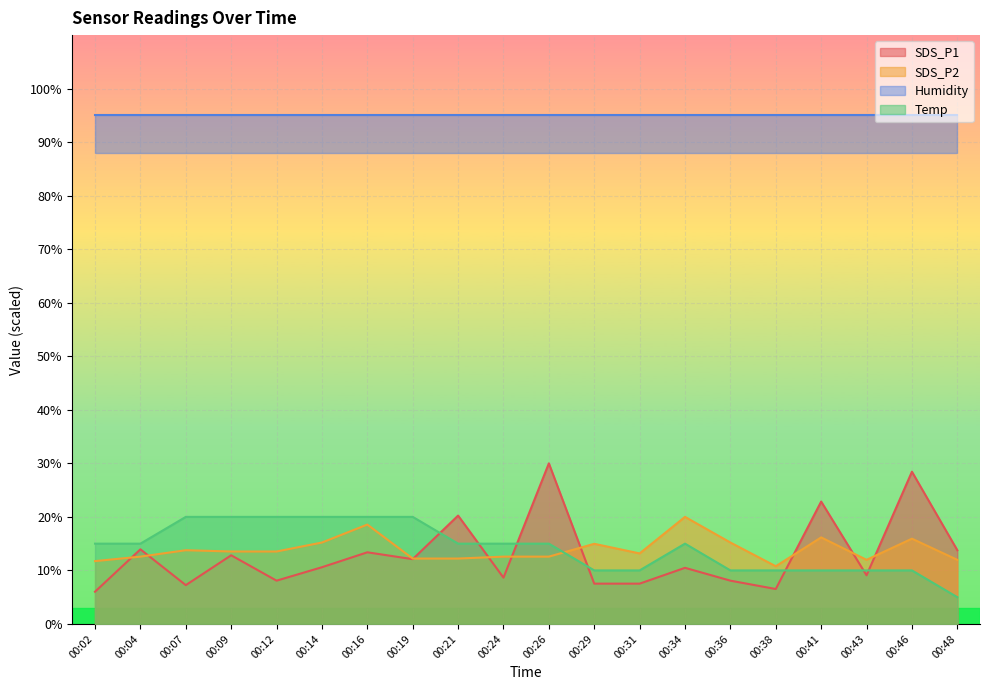

What is the sum of the SDS_P1 values at 00:21 and 00:16?

33.6